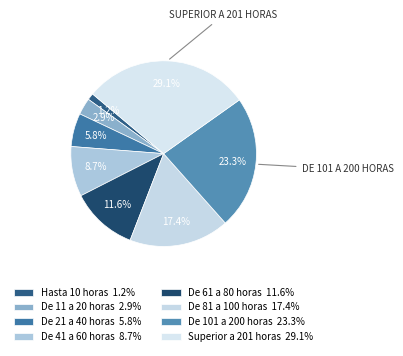

What percentage do De 101 a 200 horas and Superior a 201 horas together represent?

52.3%